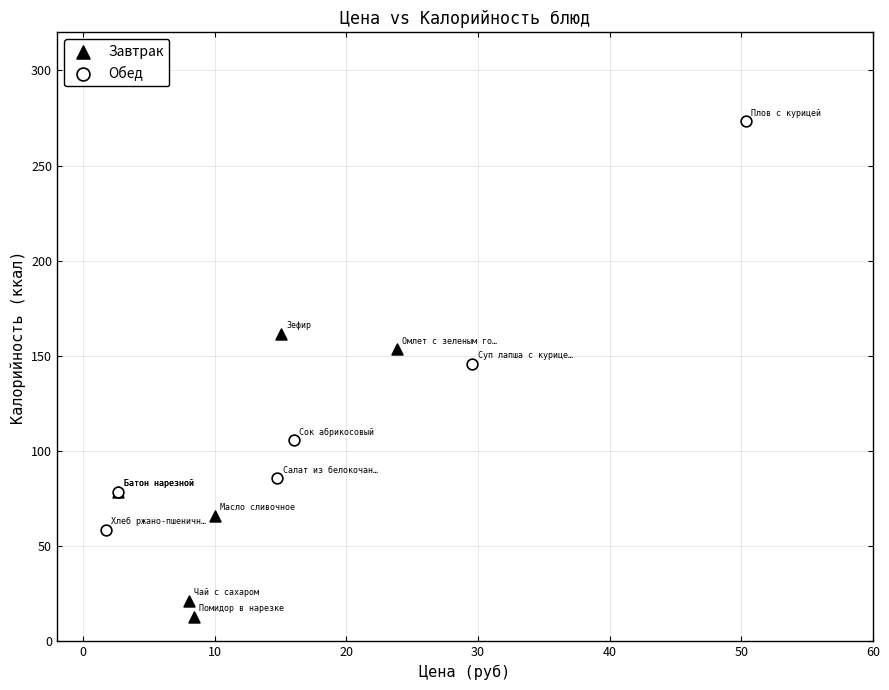

Which series has the widest spread of Y values?

Обед